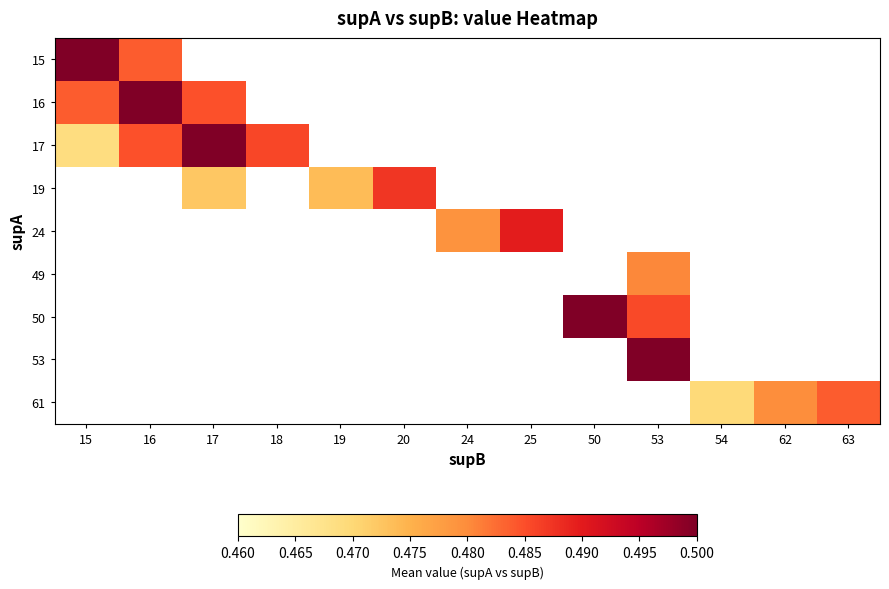

How many data points does each series have?

13